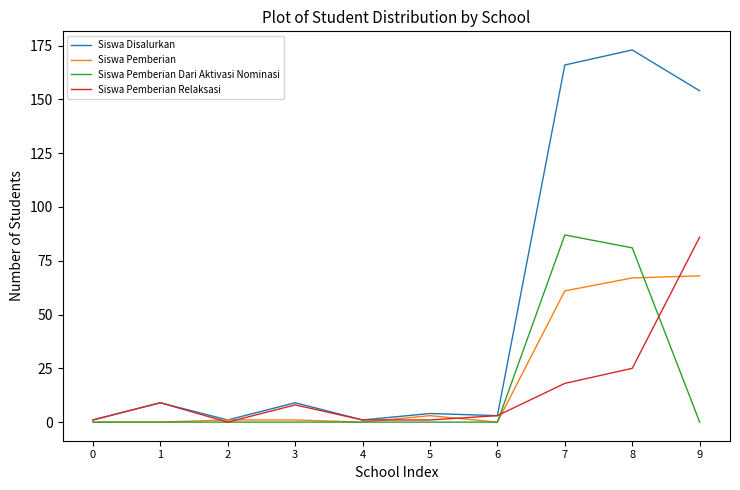

At which category is the sum across all series the highest?

8